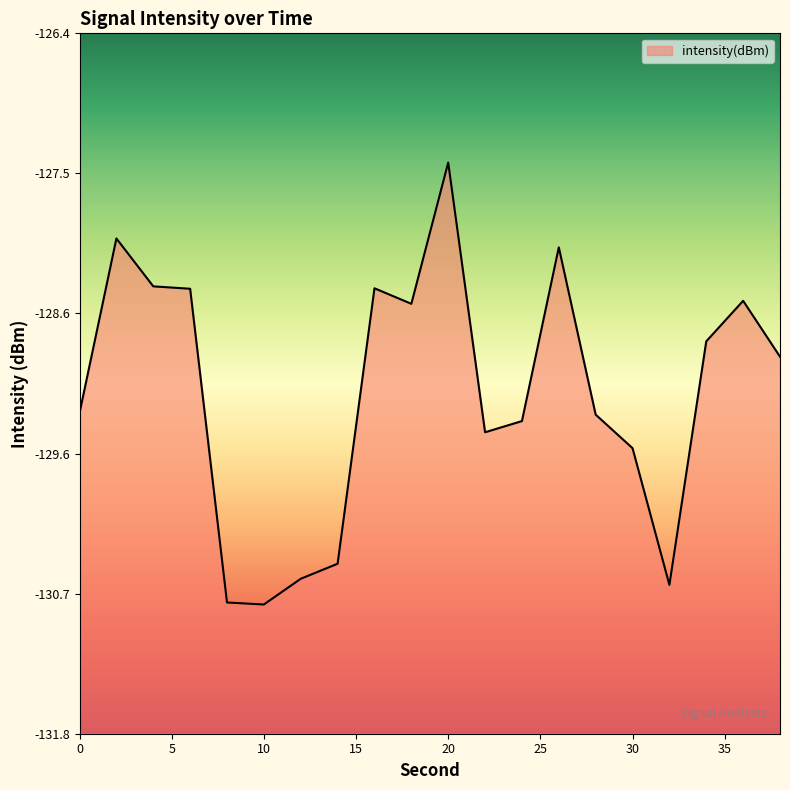

Rank the categories by value from highest to lowest.

20, 2, 26, 4, 16, 6, 36, 18, 34, 38, 0, 28, 24, 22, 30, 14, 12, 32, 8, 10